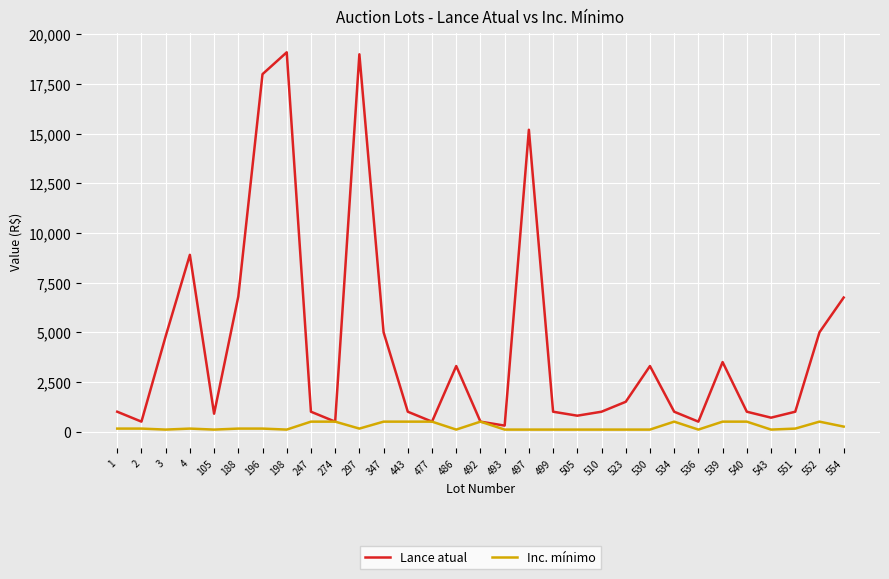

Which series changed the most between 3 and 198?

Lance atual